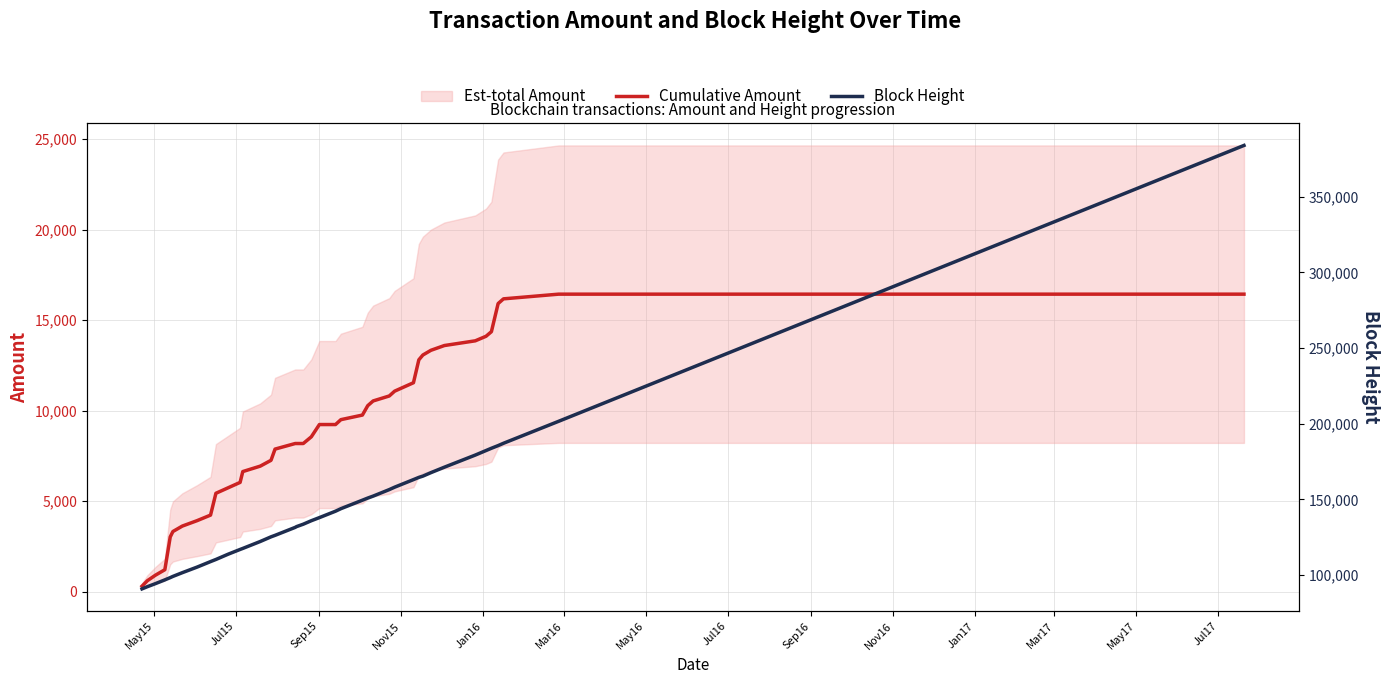

The Cumulative Amount series shows 3314.5 at 31. True or false?

False